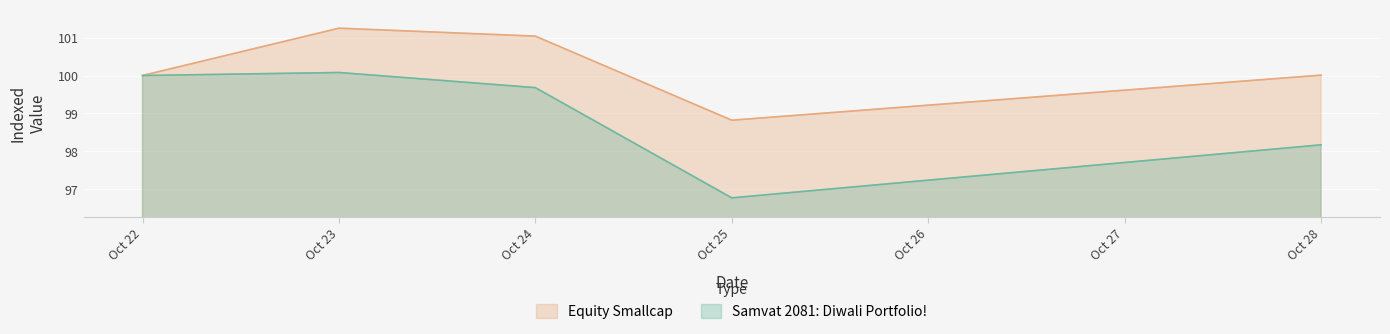

True or false: Equity Smallcap and Samvat 2081: Diwali Portfolio! intersect in this chart.

False